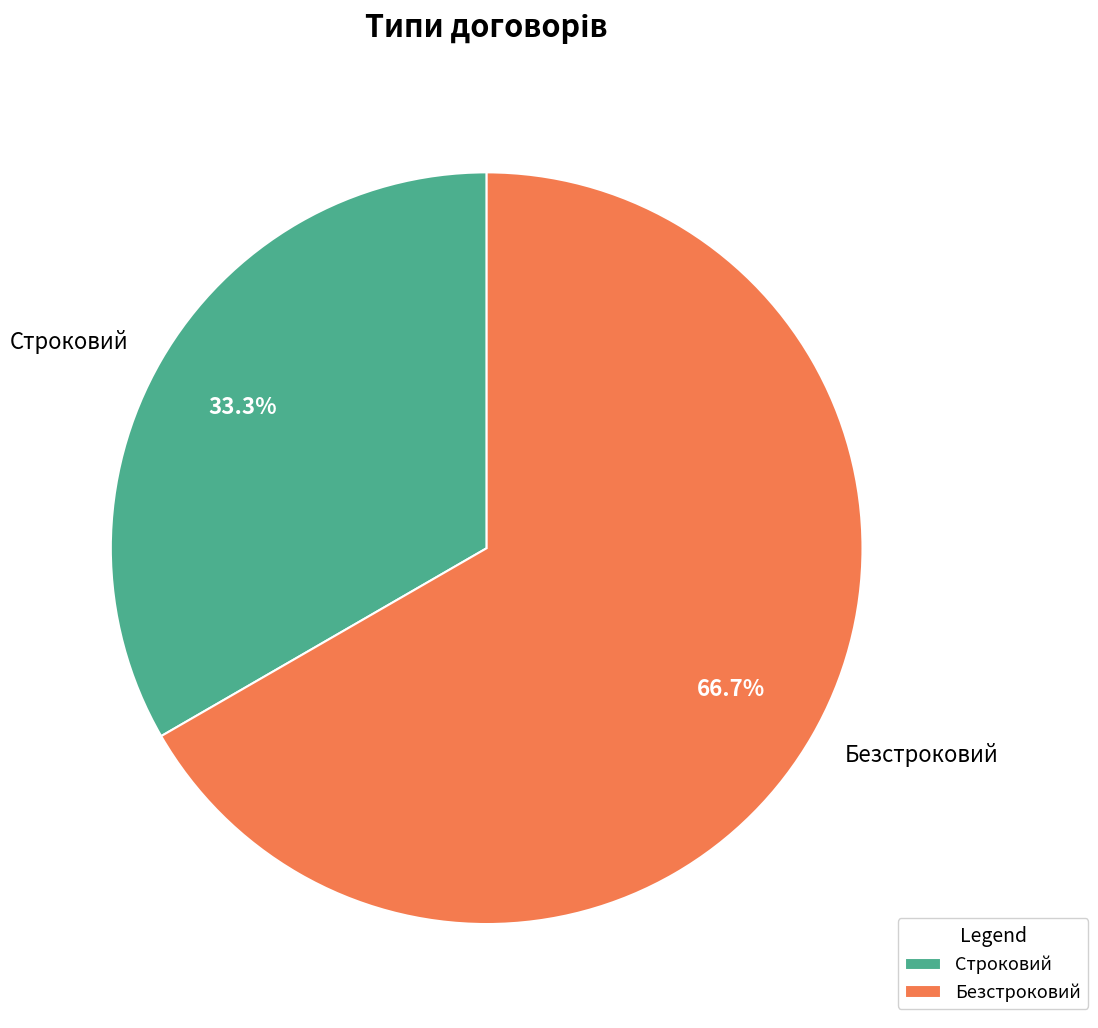

How many slices are in this pie chart?

2